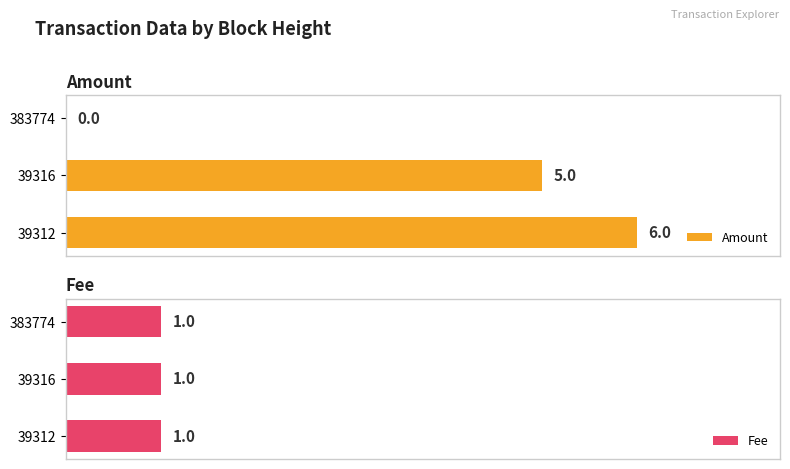

How many bars are there in total?

6